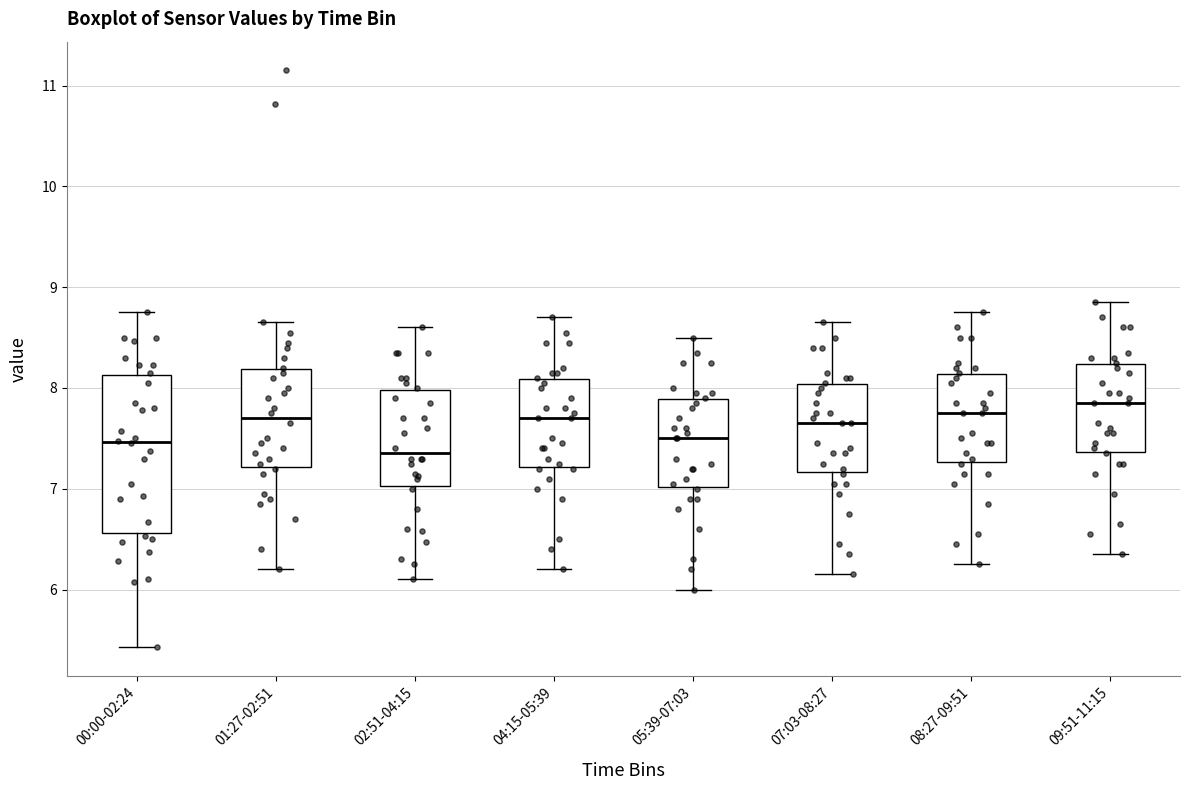

Reading left to right, transcribe this box plot: for each box, give where its median line is, the range the box spans, and where its two whiskers end, as read against the y-axis. The values are not printed on the chart, so give them approximately, as read against the axis.

00:00-02:24: median 7.5, box 6.6 to 8.1, whiskers 5.4 to 8.8
01:27-02:51: median 7.7, box 7.2 to 8.2, whiskers 6.2 to 8.7
02:51-04:15: median 7.4, box 7.0 to 8.0, whiskers 6.1 to 8.6
04:15-05:39: median 7.7, box 7.2 to 8.1, whiskers 6.2 to 8.7
05:39-07:03: median 7.5, box 7.0 to 7.9, whiskers 6.0 to 8.5
07:03-08:27: median 7.7, box 7.2 to 8.0, whiskers 6.2 to 8.7
08:27-09:51: median 7.8, box 7.3 to 8.1, whiskers 6.3 to 8.8
09:51-11:15: median 7.9, box 7.4 to 8.2, whiskers 6.4 to 8.9